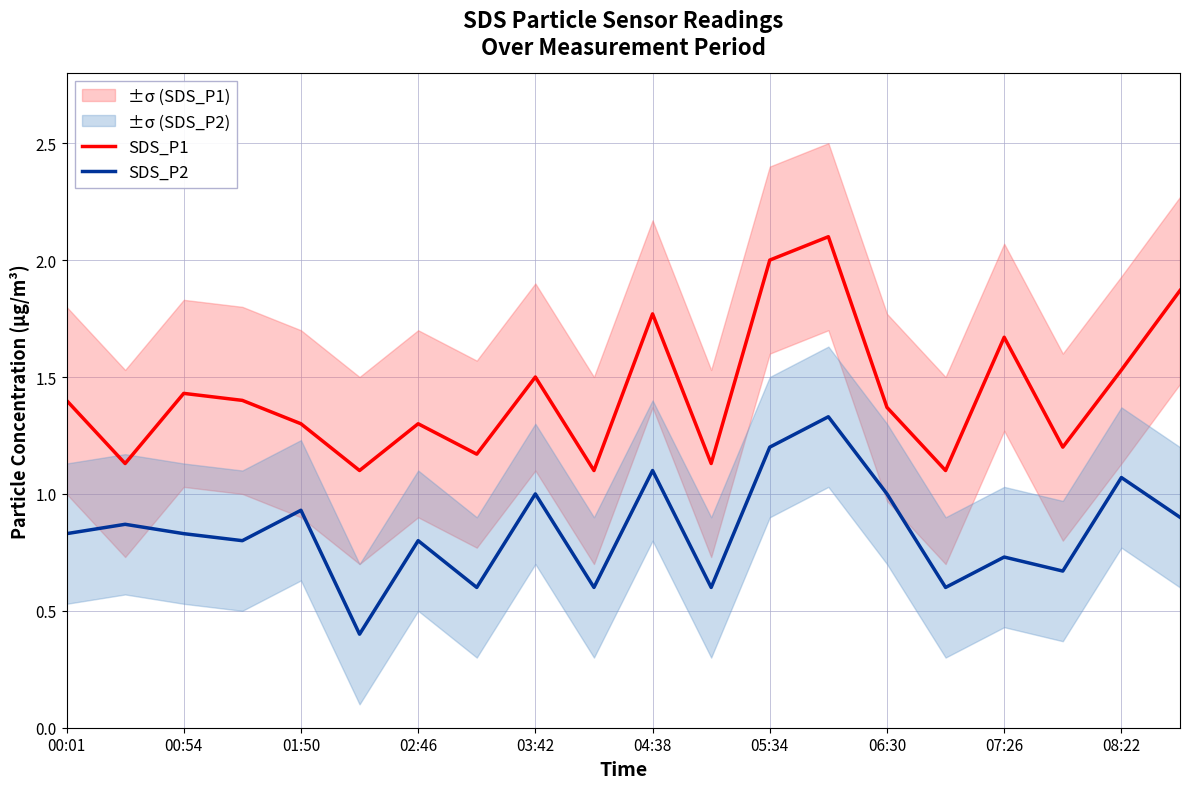

Is it true that SDS_P1 equals 0.7 at 07:26?

False